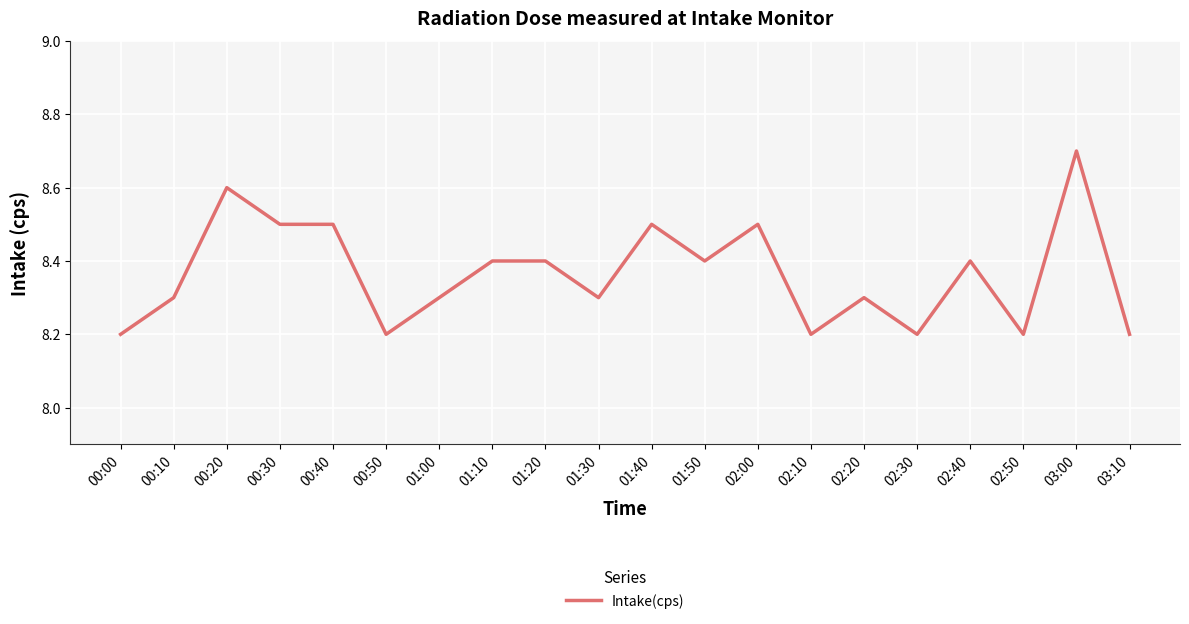

What is the sum of the values at 03:10 and 00:20?

16.8